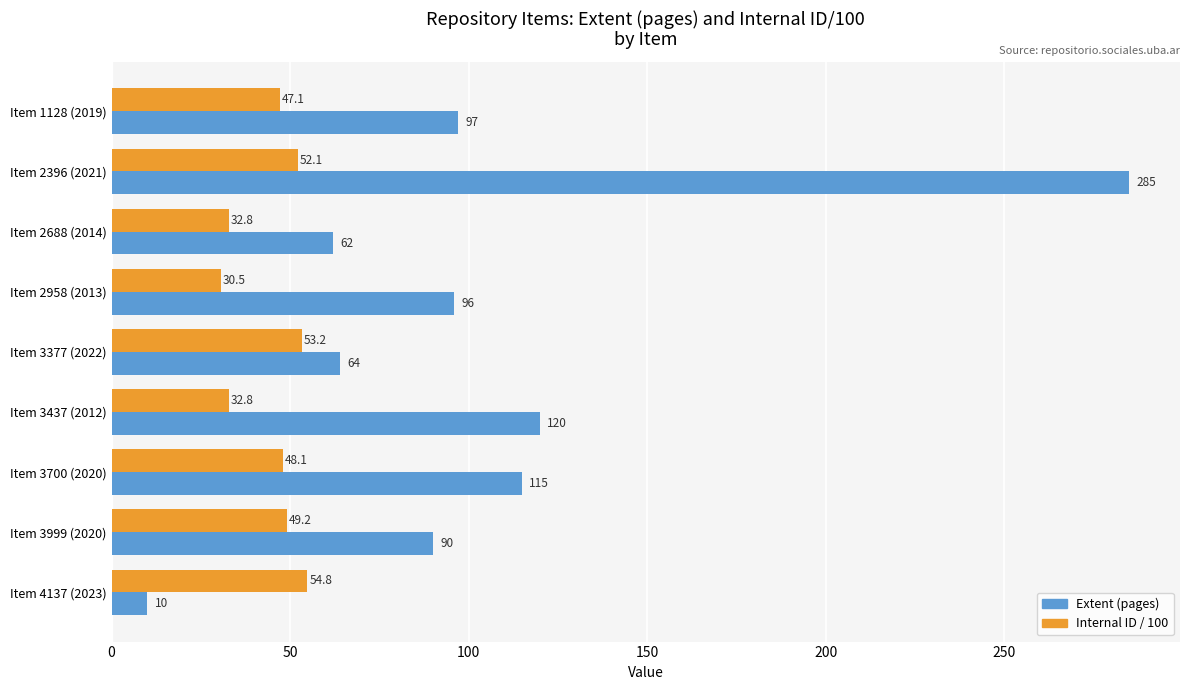

Where is Extent (pages) nearest to the value 147?

Item 3437 (2012)